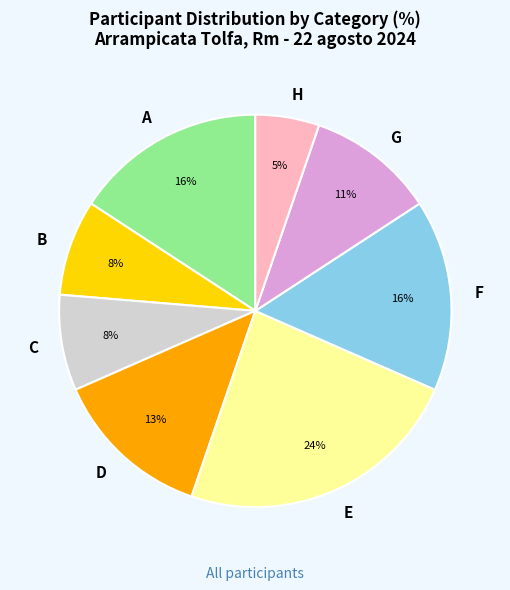

The F slice represents 1% of the pie. True or false?

False